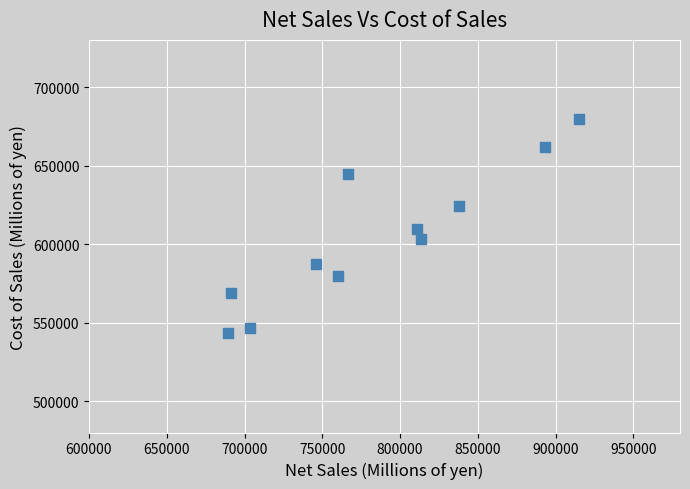

What is the range of Y values (max minus min)?

136319